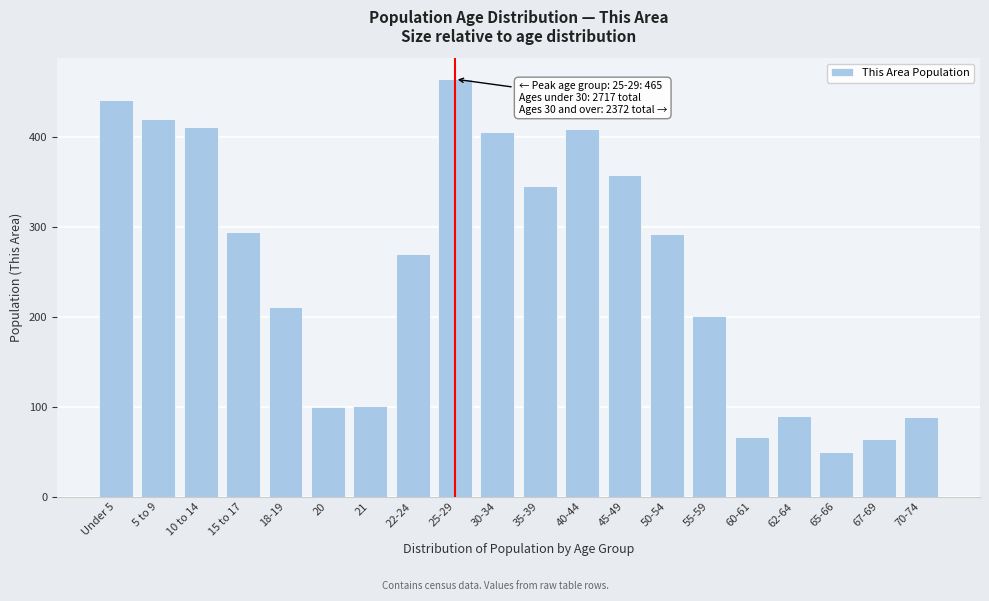

What is the difference between the second highest and minimum values?

392